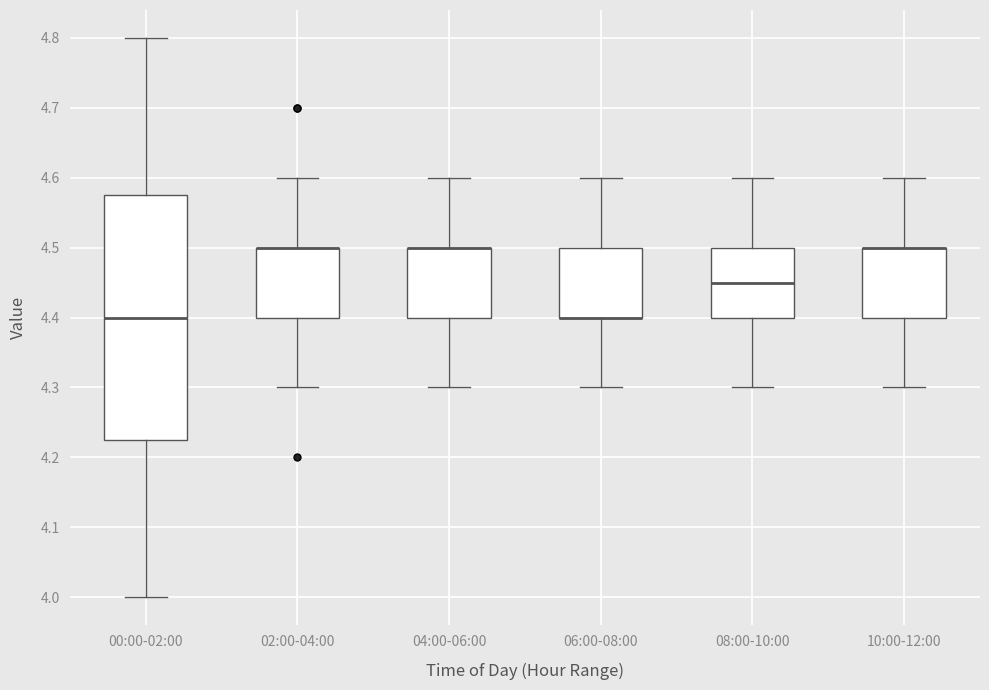

Reading left to right, read every box against the y-axis: the position of its median line, the range the box covers, and the ends of its whiskers. The values are not printed on the chart, so give them approximately, as read against the axis.

00:00-02:00: median 4.40, box 4.23 to 4.58, whiskers 4.00 to 4.80
02:00-04:00: median 4.50 (drawn on the box's upper edge), box 4.40 to 4.50, whiskers 4.30 to 4.60
04:00-06:00: median 4.50 (drawn on the box's upper edge), box 4.40 to 4.50, whiskers 4.30 to 4.60
06:00-08:00: median 4.40 (drawn on the box's lower edge), box 4.40 to 4.50, whiskers 4.30 to 4.60
08:00-10:00: median 4.45, box 4.40 to 4.50, whiskers 4.30 to 4.60
10:00-12:00: median 4.50 (drawn on the box's upper edge), box 4.40 to 4.50, whiskers 4.30 to 4.60